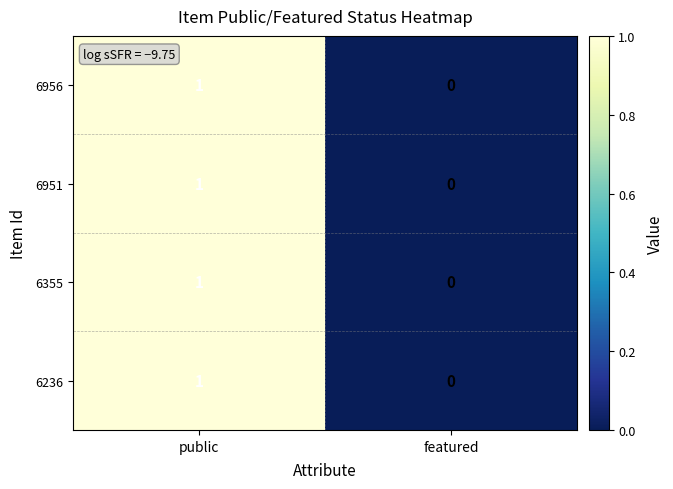

Count the number of categories in the chart.

2